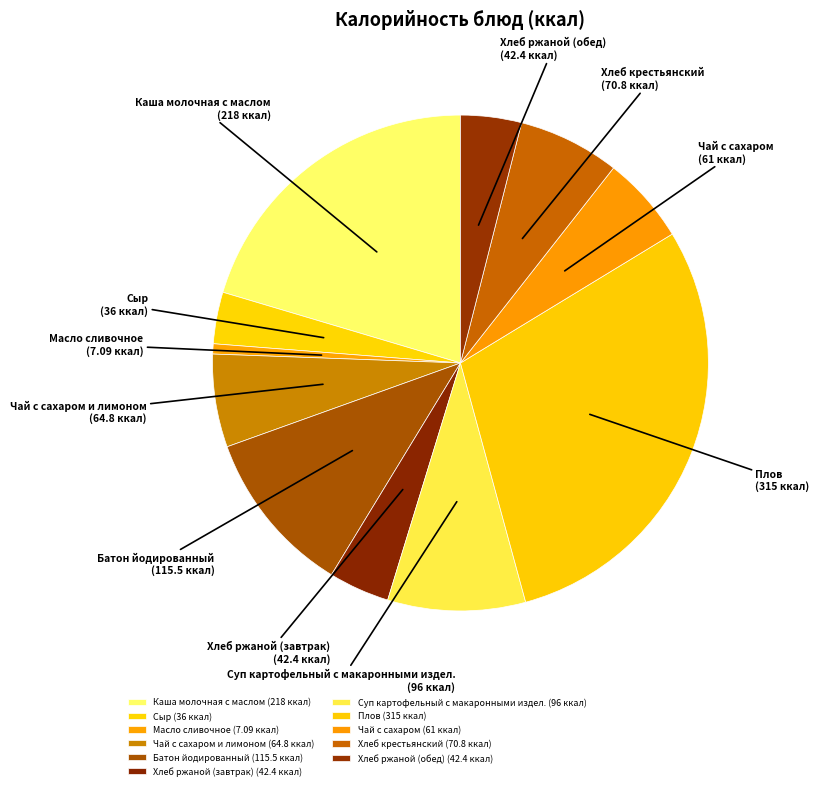

How many segments does this pie chart have?

11